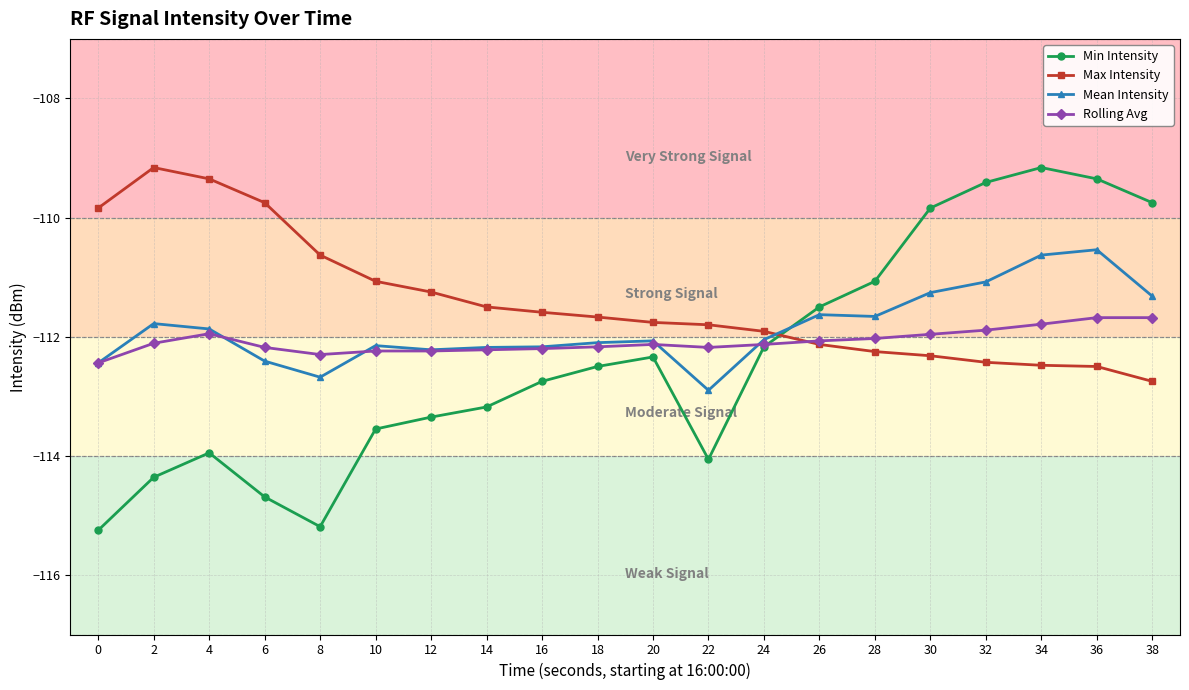

What is the difference between the Max Intensity values at 14 and 32?

0.9